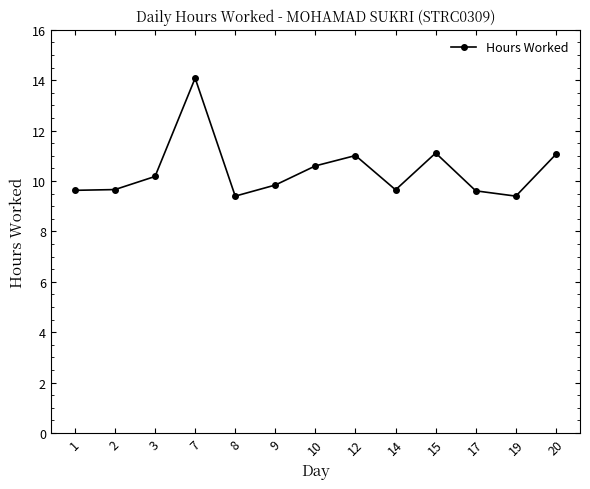

What is the sum of all values?

135.2